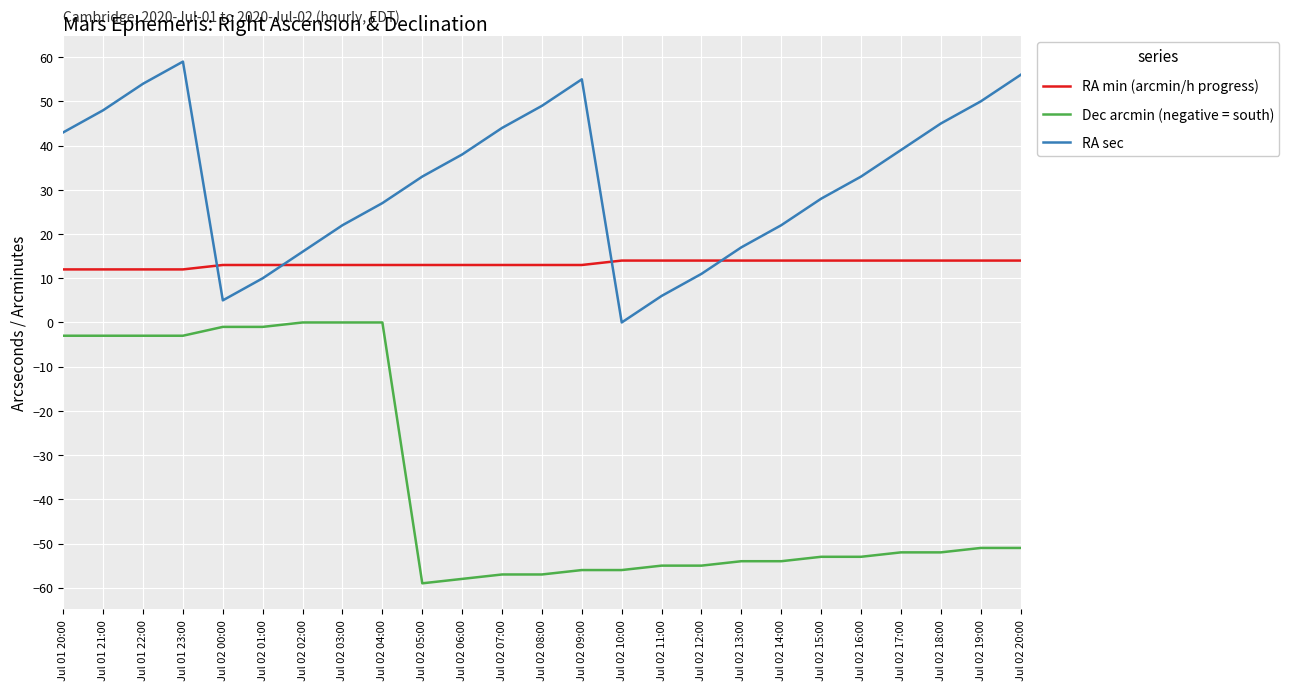

What is the difference between the maximum and minimum values in the Dec arcmin (negative = south) series?

59